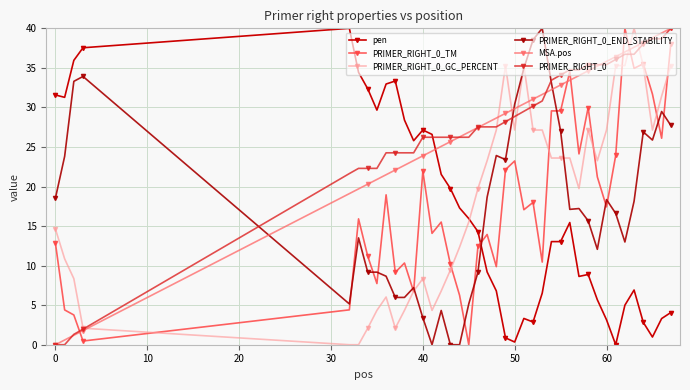

Reading left to right, what are all the values shown in this chart?

pen: 31.6	31.3	36.0	37.5	40.0	34.4	32.4	29.7	33.0	33.3	28.4	25.8	27.1	26.6	21.5	19.7	17.3	16.0	14.3	9.2	6.8	0.9	0.3	3.3	2.9	6.5	13.0	13.0	15.4	8.6	8.9	5.7	3.1	0.0	5.0	6.9	2.8	1.0	3.3	4.1
PRIMER_RIGHT_0_TM: 12.8	4.4	3.8	0.5	4.4	15.9	11.2	7.7	18.9	9.2	10.3	6.7	21.9	14.1	15.5	10.2	6.2	0.0	12.4	13.9	9.9	22.1	23.2	17.1	18.0	10.4	29.6	29.6	34.5	24.1	30.0	21.2	17.4	23.9	40.0	34.9	35.5	31.7	26.1	38.1
PRIMER_RIGHT_0_GC_PERCENT: 14.6	10.9	8.4	2.1	0.0	0.0	2.1	4.3	6.0	2.1	4.3	6.8	8.4	4.3	6.8	9.4	12.3	15.5	19.7	23.3	27.1	35.3	27.1	35.3	27.1	27.1	23.6	23.6	23.6	19.7	27.1	23.3	27.1	35.3	35.3	40.0	35.3	27.1	31.4	35.3
PRIMER_RIGHT_0_END_STABILITY: 18.6	23.8	33.3	33.9	5.2	13.5	9.2	9.2	8.7	6.0	6.0	7.2	3.4	0.0	4.3	0.0	0.0	5.2	9.2	18.7	23.9	23.4	30.4	34.9	38.6	40.0	33.1	27.0	17.1	17.2	15.7	12.1	18.4	16.6	13.0	18.1	26.9	25.9	29.5	27.7
MSA.pos: 0.0	0.6	1.2	1.8	19.1	19.7	20.3	20.9	21.5	22.1	22.7	23.3	23.9	24.5	25.1	25.7	26.3	26.9	27.5	28.1	28.7	29.3	29.9	30.4	31.0	31.6	32.2	32.8	33.4	34.0	34.6	35.2	35.8	36.4	37.0	37.6	38.2	38.8	39.4	40.0
PRIMER_RIGHT_0: 0.0	0.0	1.3	2.0	21.6	22.3	22.3	22.3	24.3	24.3	24.3	24.3	26.2	26.2	26.2	26.2	26.2	26.2	27.5	27.5	27.5	28.2	28.9	29.5	30.2	30.8	33.4	34.1	34.8	34.8	35.4	35.4	35.4	36.1	36.7	36.7	38.0	38.7	38.7	40.0